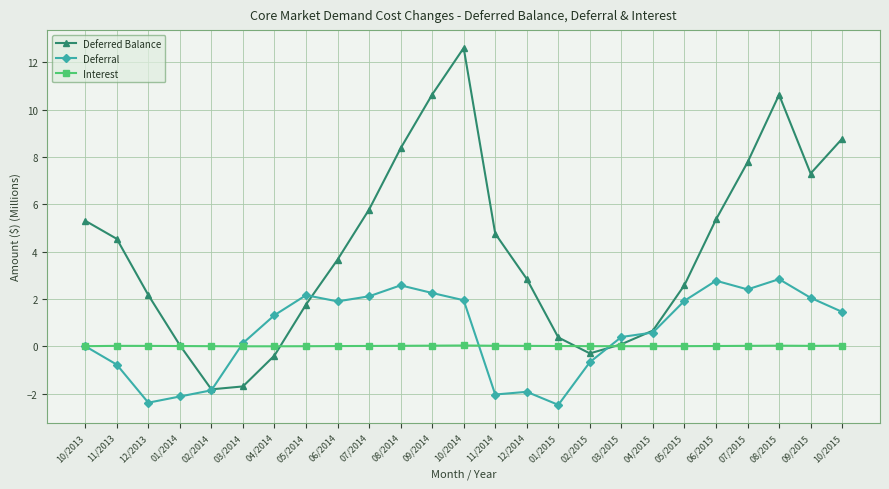

Rank the series by their maximum value, from lowest to highest.

Interest, Deferral, Deferred Balance